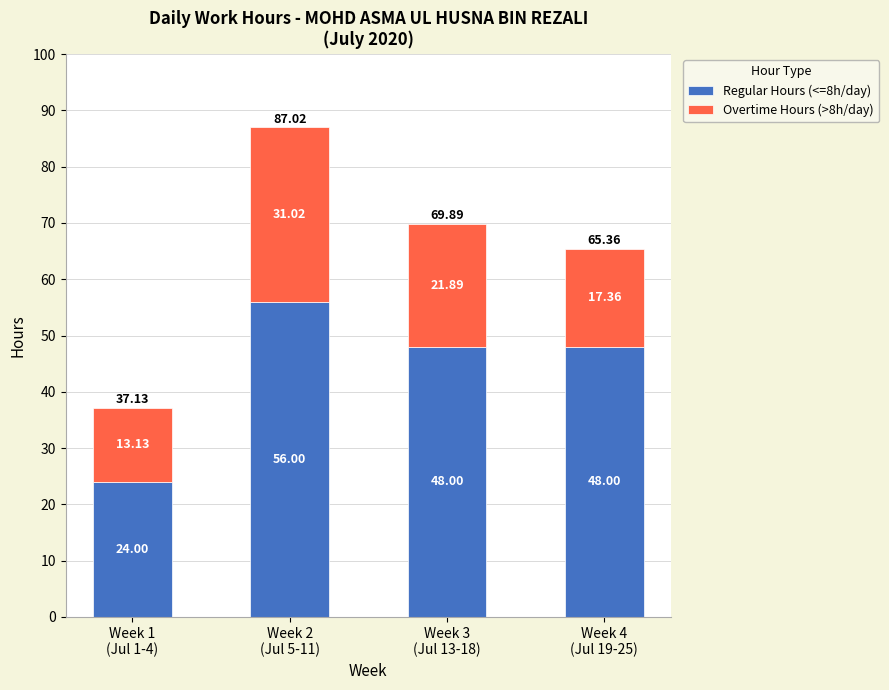

Where does the Regular Hours (<=8h/day) series first go above 48?

Week 2
(Jul 5-11)